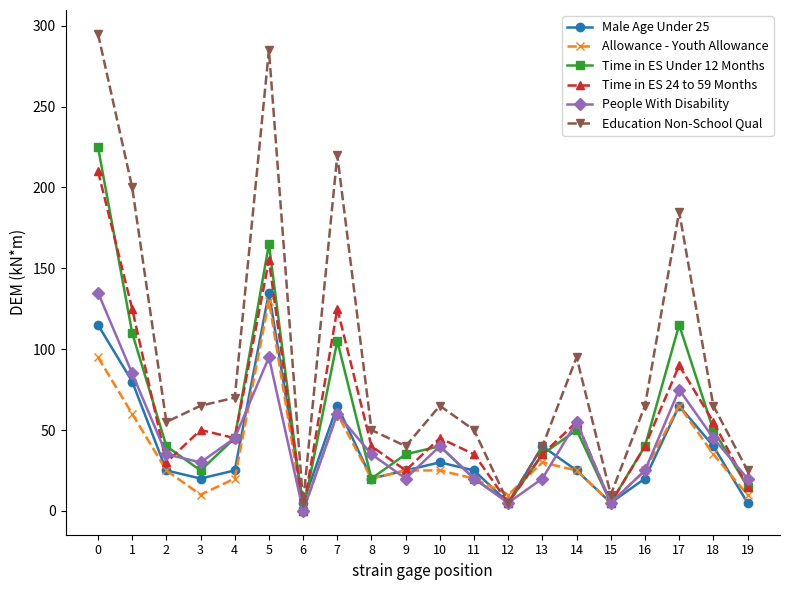

Which series has the largest range (max minus min)?

Education Non-School Qual